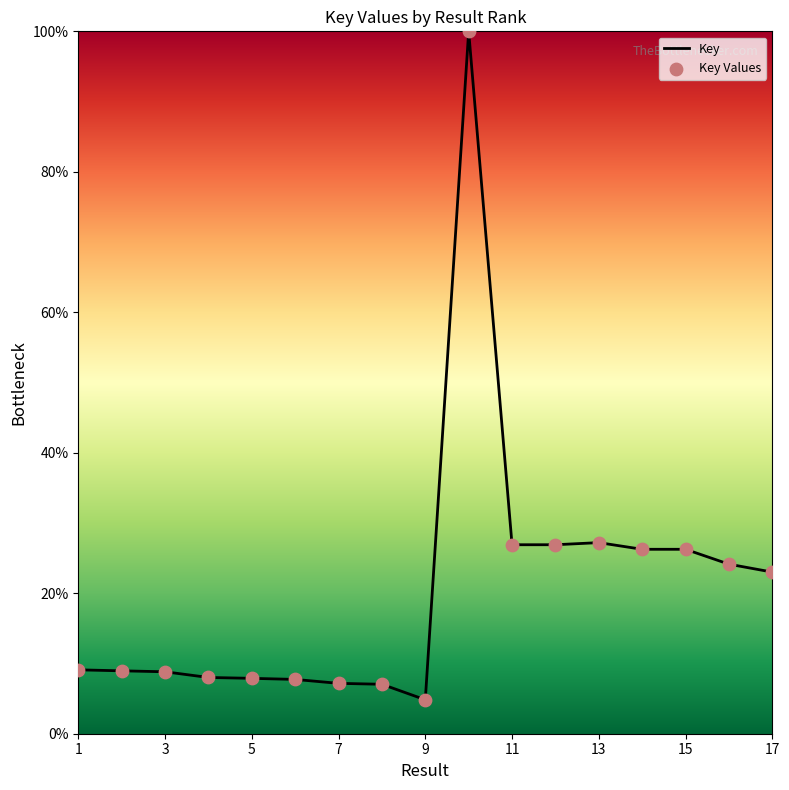

What is the difference between the maximum and minimum values?

95.2